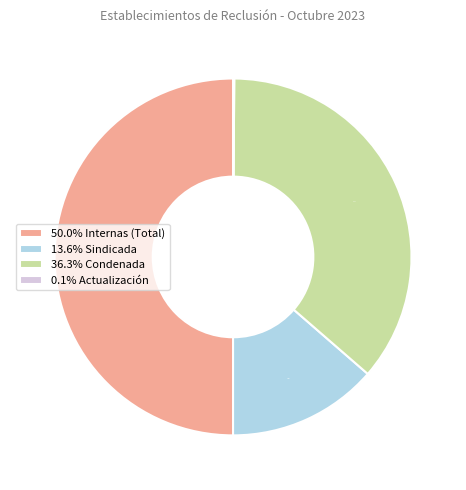

Do 36.3% Condenada and 50.0% Internas (Total) together represent more than half of the pie?

Yes